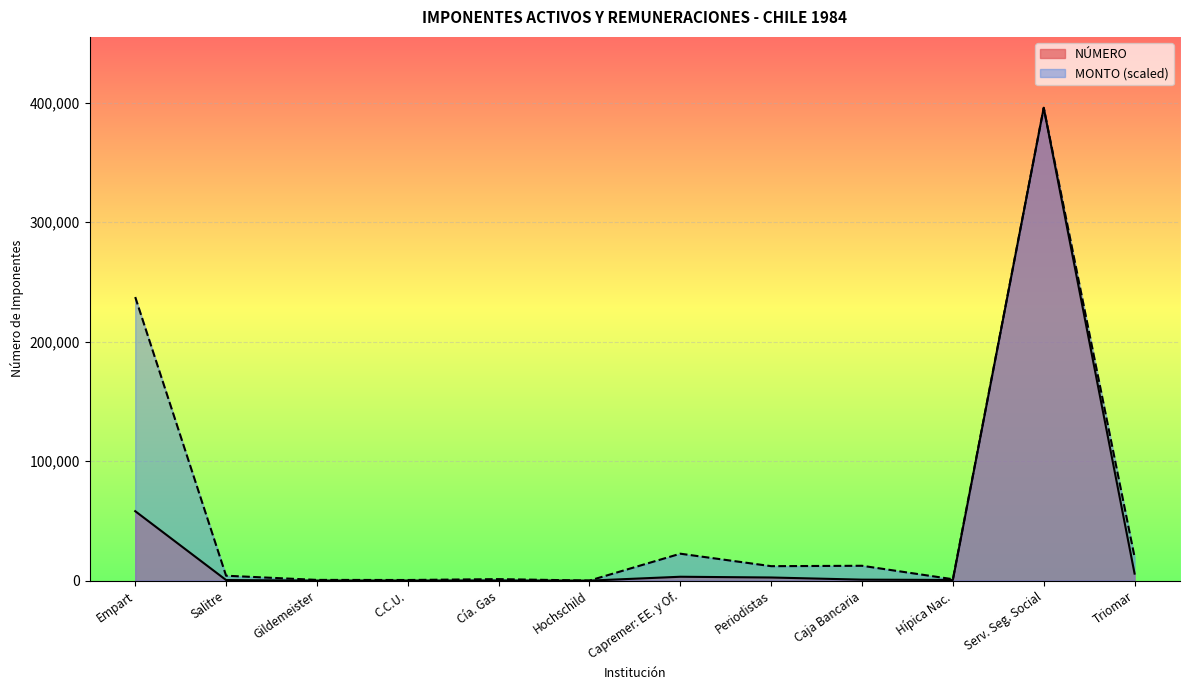

What is the value of the MONTO point at the 10th from the left?

1174.2